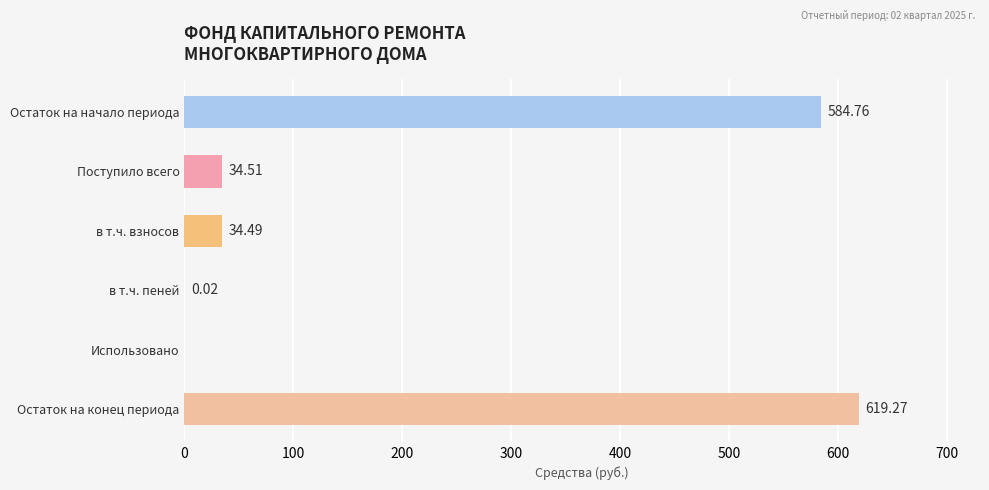

At which label is the value closest to 309?

Поступило всего